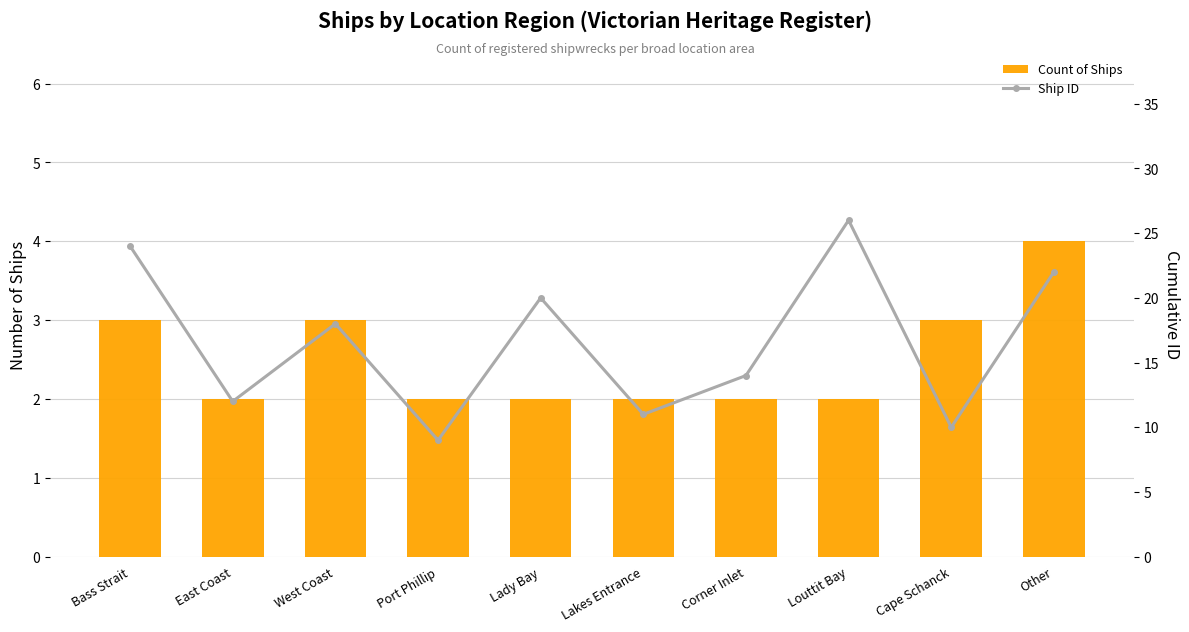

The value of Count of Ships at Louttit Bay is 2. True or false?

True